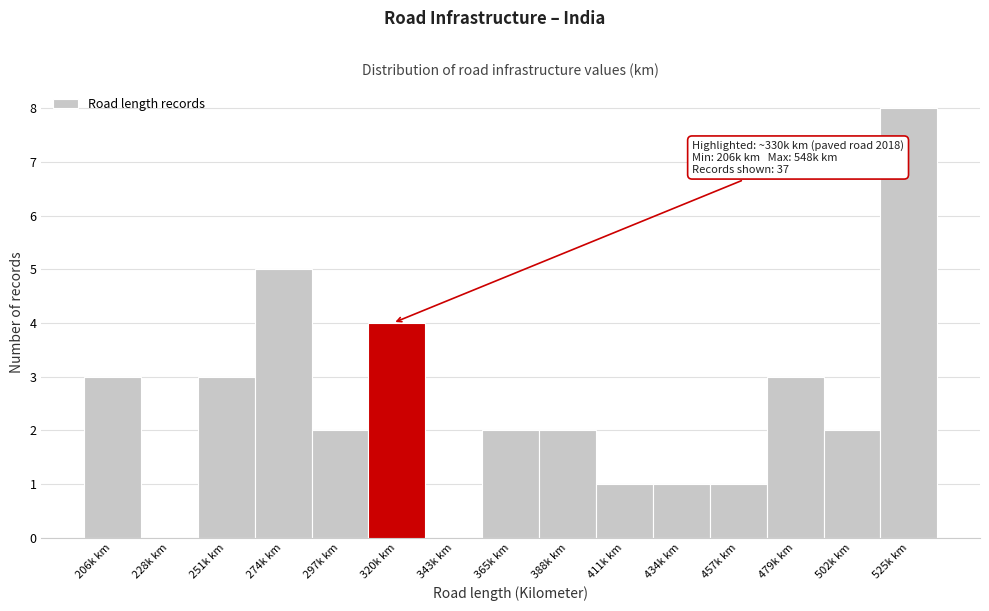

Reading left to right, what are all the values shown in this chart?

206k km=3	228k km=0	251k km=3	274k km=5	297k km=2	320k km=4	343k km=0	365k km=2	388k km=2	411k km=1	434k km=1	457k km=1	479k km=3	502k km=2	525k km=8